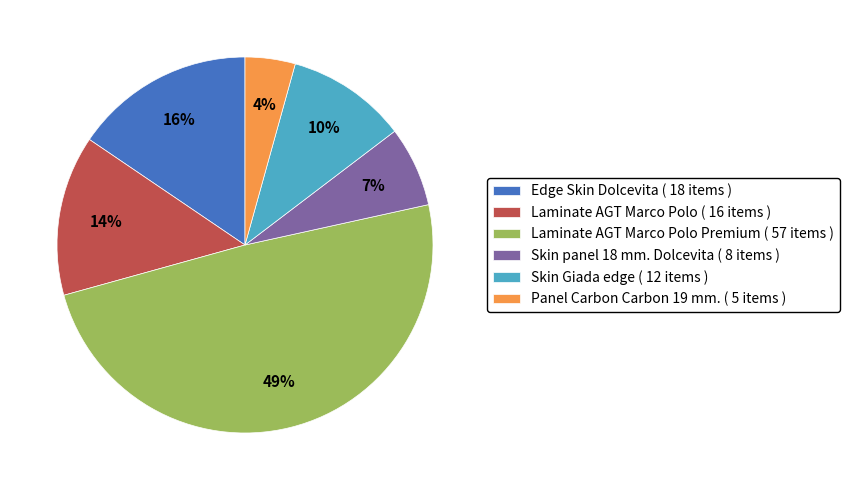

To the nearest percent, what is the difference between the Skin panel 18 mm. Dolcevita ( 8 items ) and Edge Skin Dolcevita ( 18 items ) slice percentages?

9%